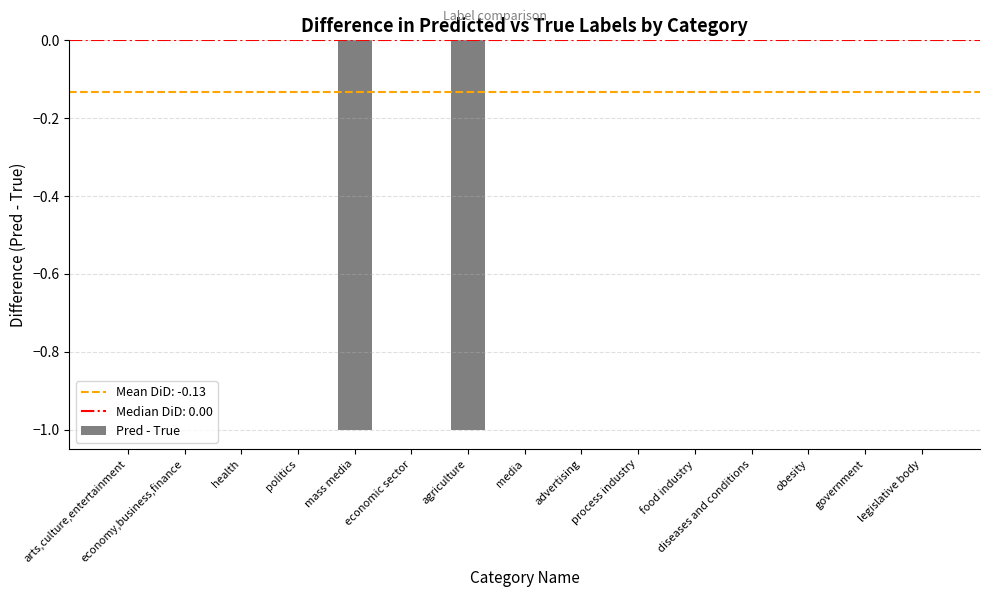

True or false: the data shows -1 at agriculture.

True